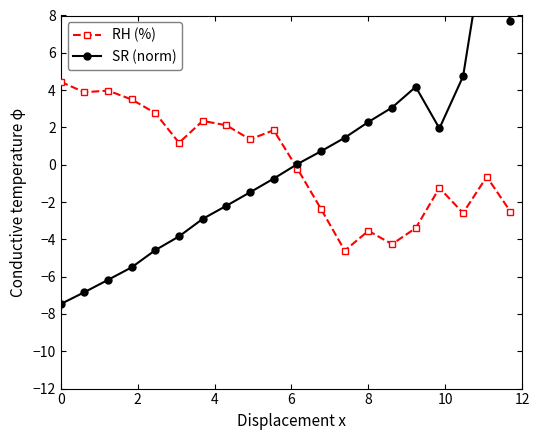

What is the lowest value of the SR (norm) series?

-7.5